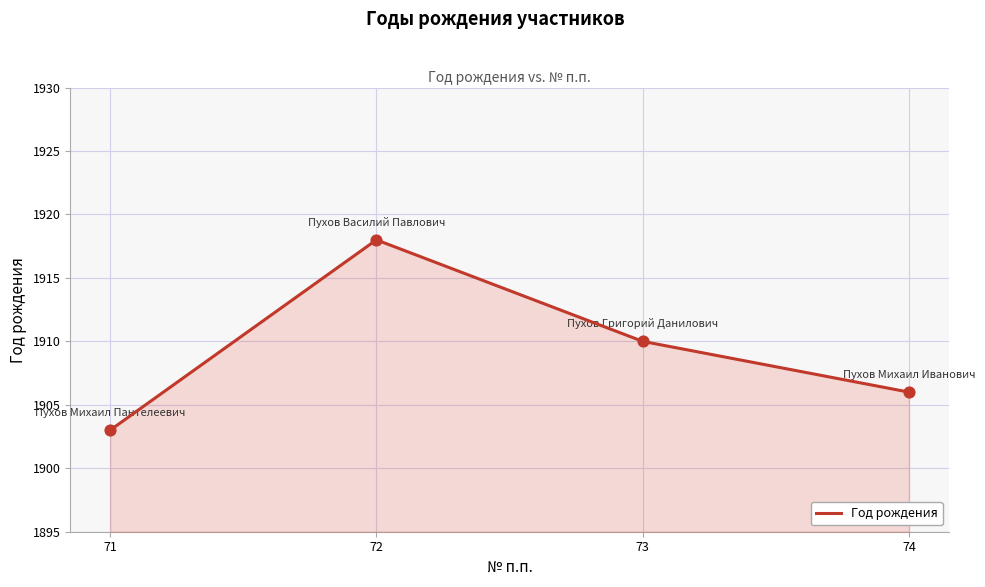

Between 72 and 73, which is larger?

72